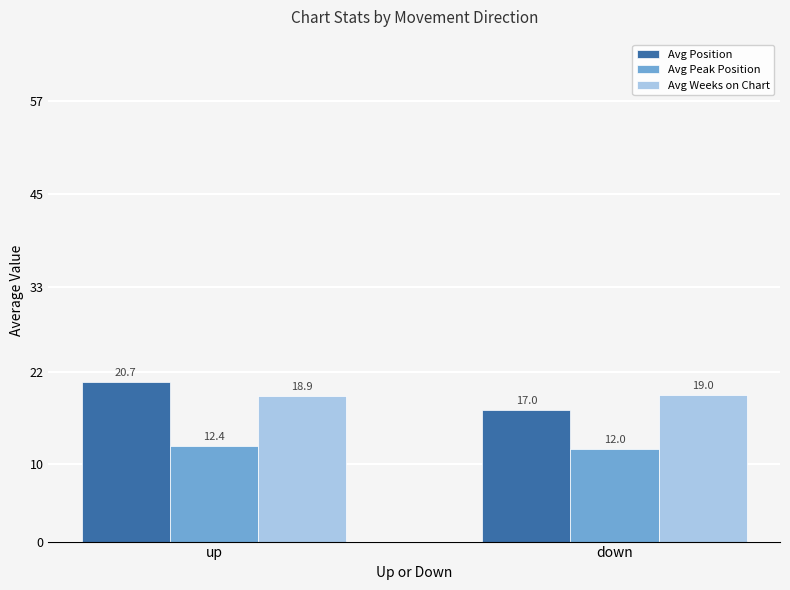

Which series has the largest range (max minus min)?

Avg Position